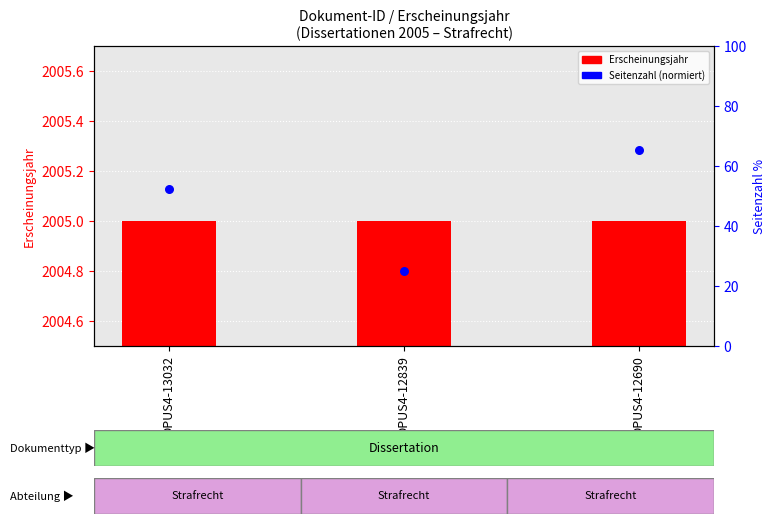

At which category is the sum across all series the highest?

OPUS4-12690